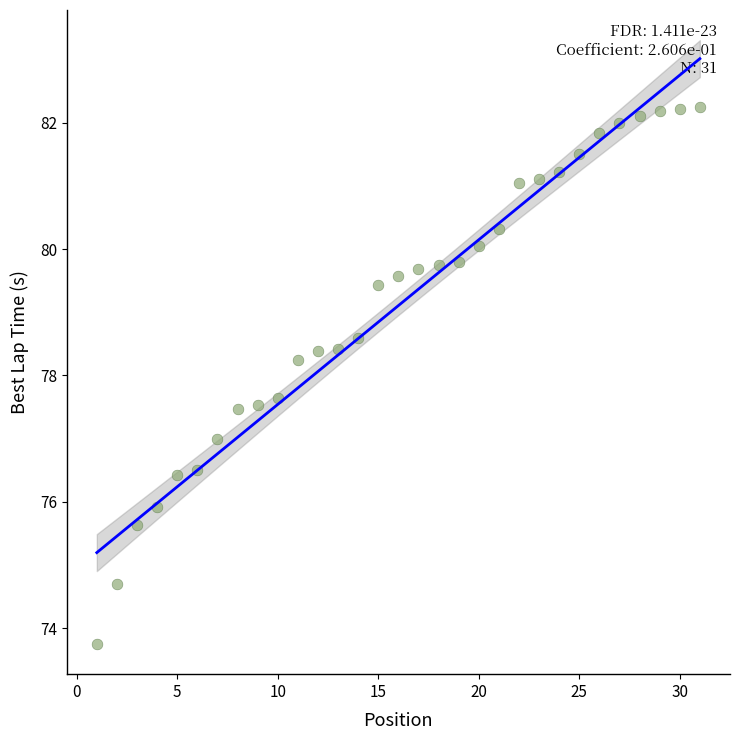

What is the range of X values (max minus min)?

30.0